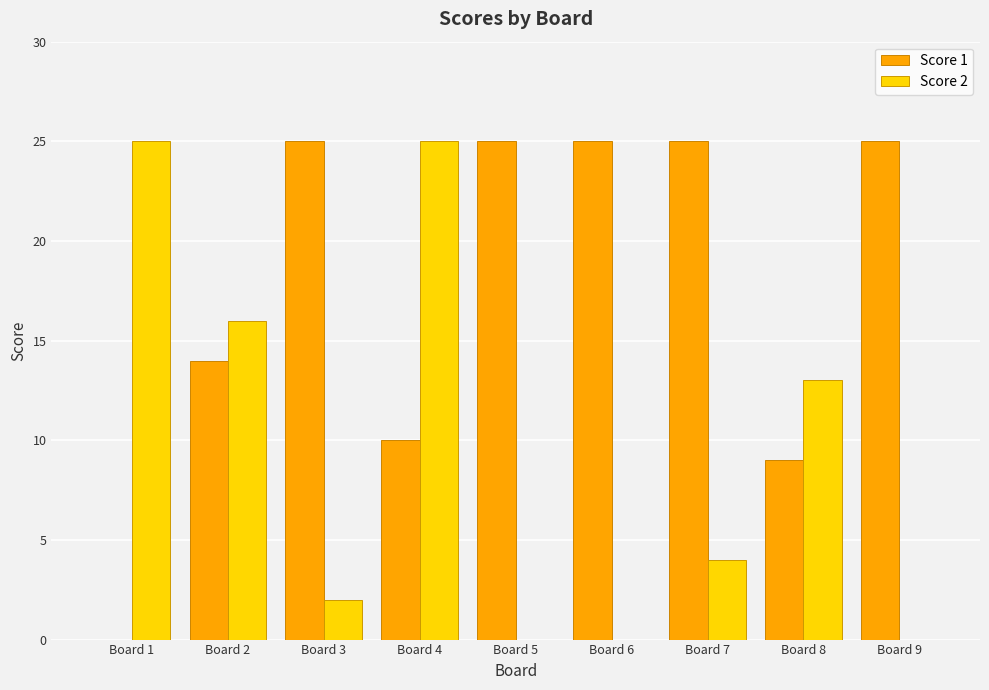

Which series changed the most between Board 2 and Board 4?

Score 2